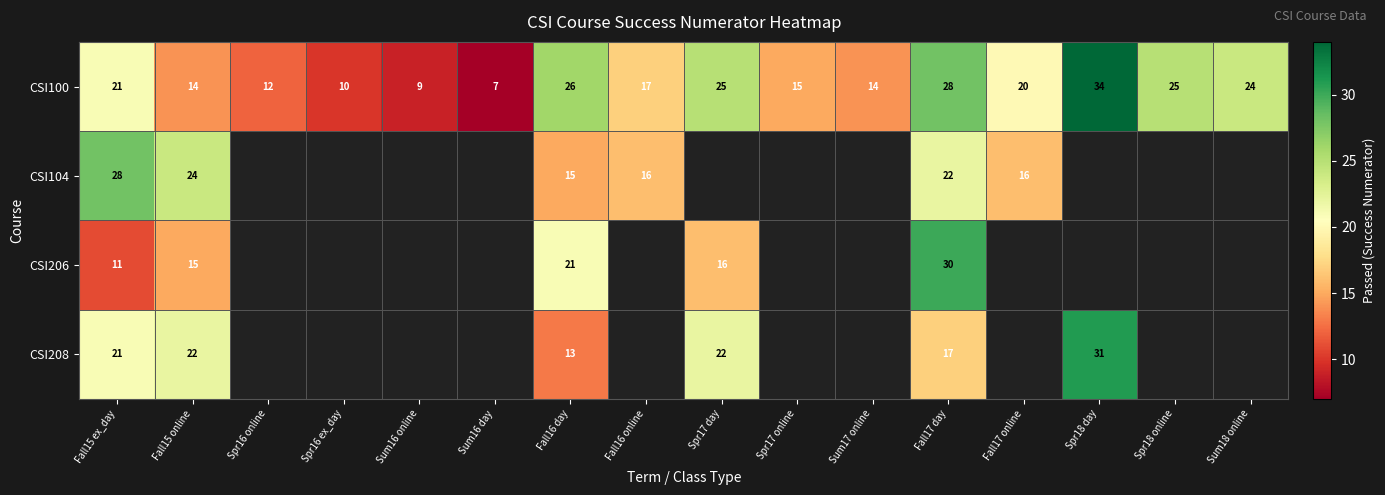

At which category is the sum across all series the highest?

Fall17 day